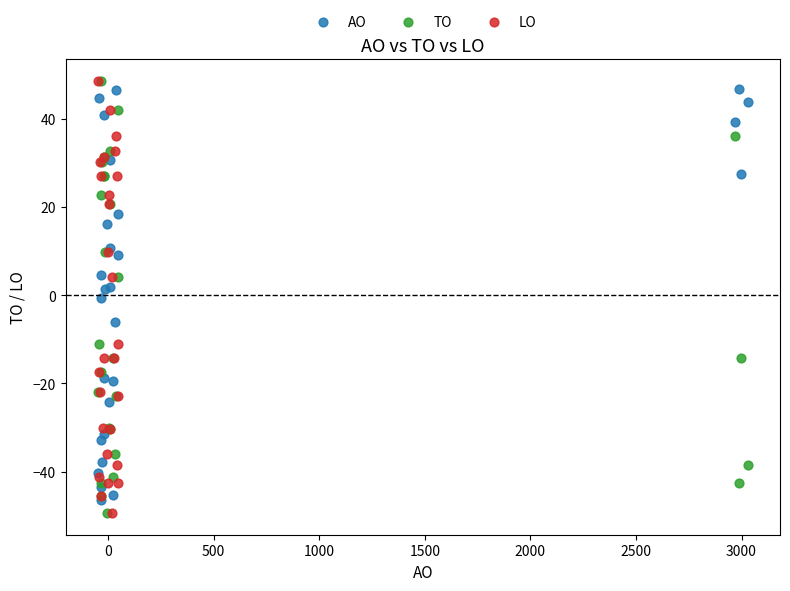

What are all the series names shown in the legend?

AO, TO, LO